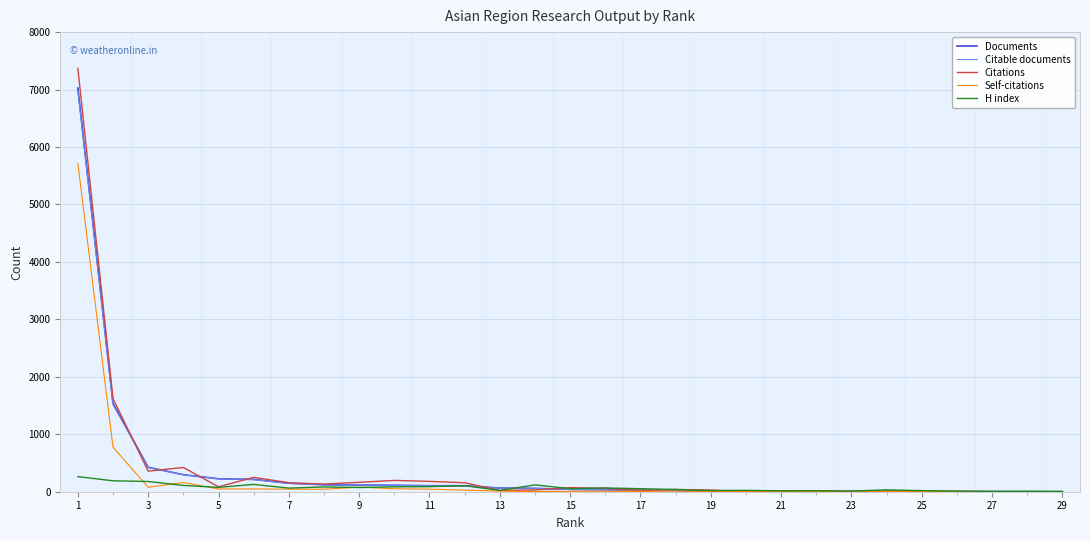

Which series has the largest range (max minus min)?

Citations